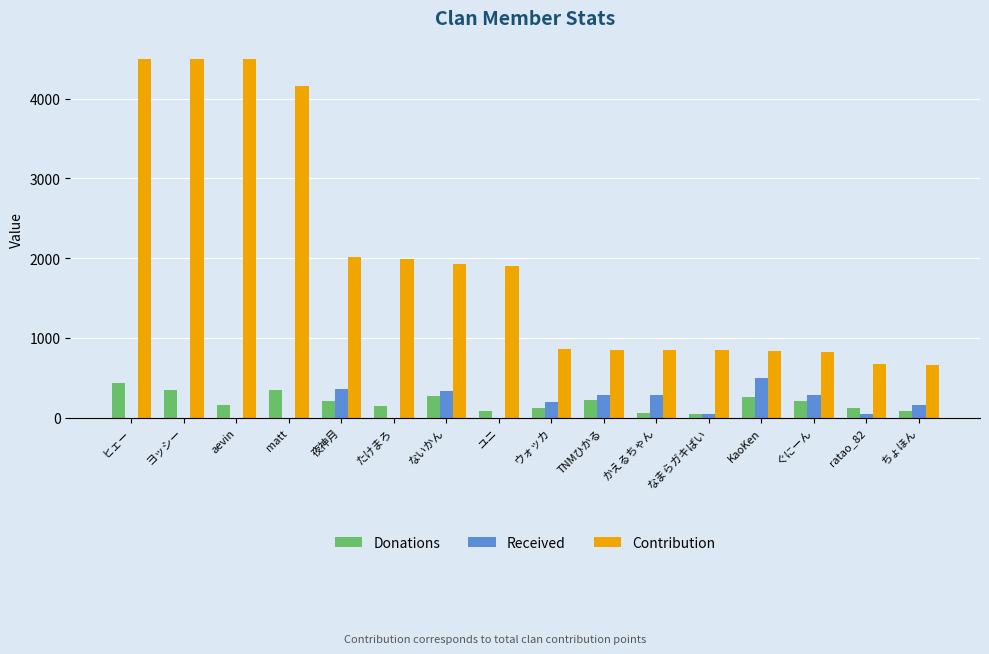

True or false: Donations has a value of 164 at aevin.

True